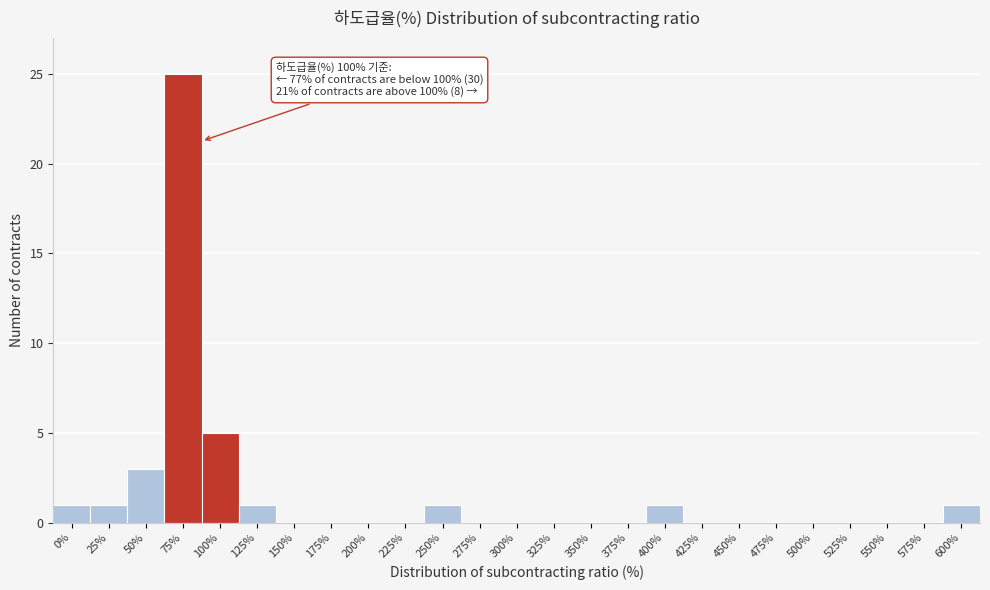

Reading left to right, extract all data points from this chart.

0%=1	25%=1	50%=3	75%=25	100%=5	125%=1	150%=0	175%=0	200%=0	225%=0	250%=1	275%=0	300%=0	325%=0	350%=0	375%=0	400%=1	425%=0	450%=0	475%=0	500%=0	525%=0	550%=0	575%=0	600%=1